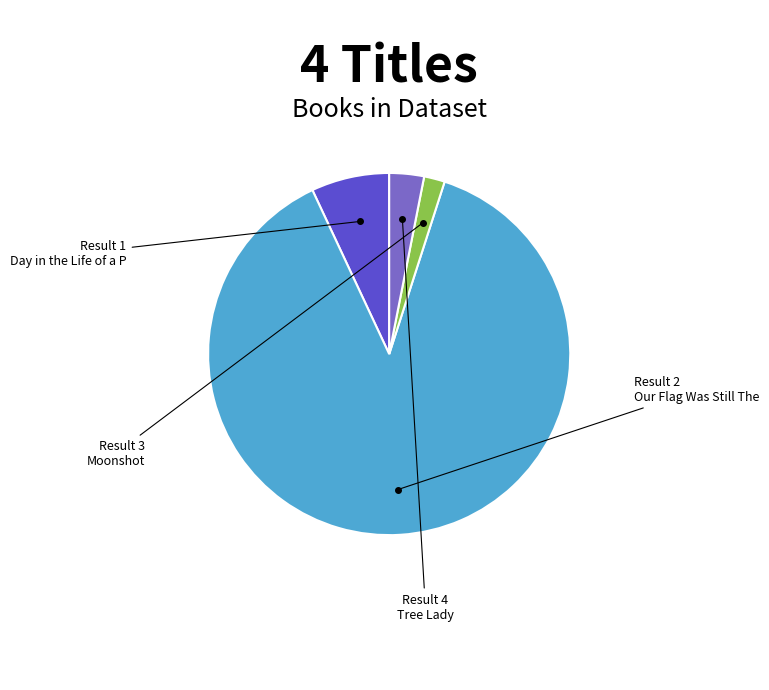

How many slices are in this pie chart?

4